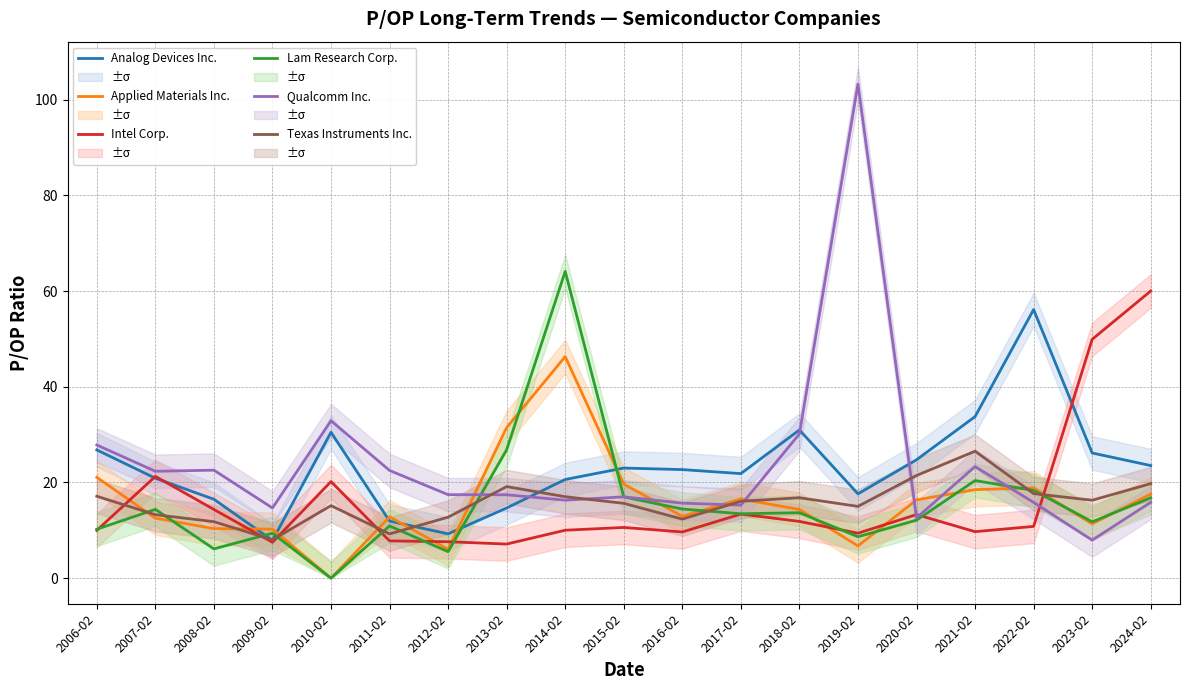

Where is Qualcomm Inc. nearest to the value 55?

2010-02